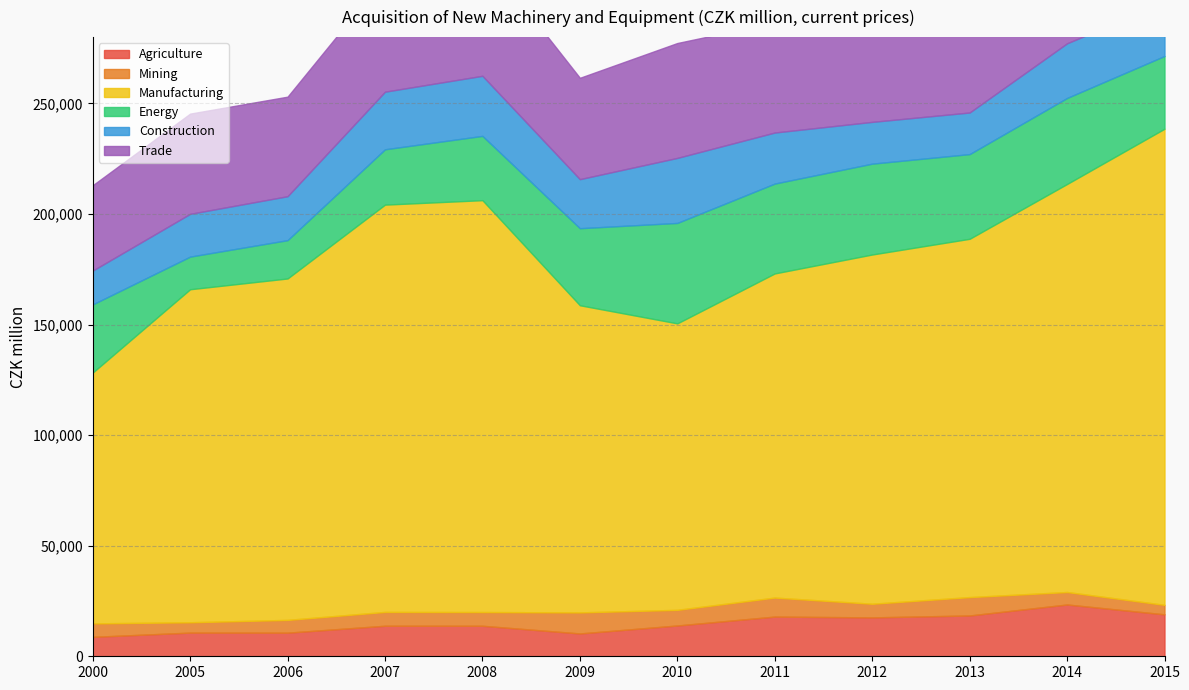

At how many categories does at least one series exceed 121706?

11